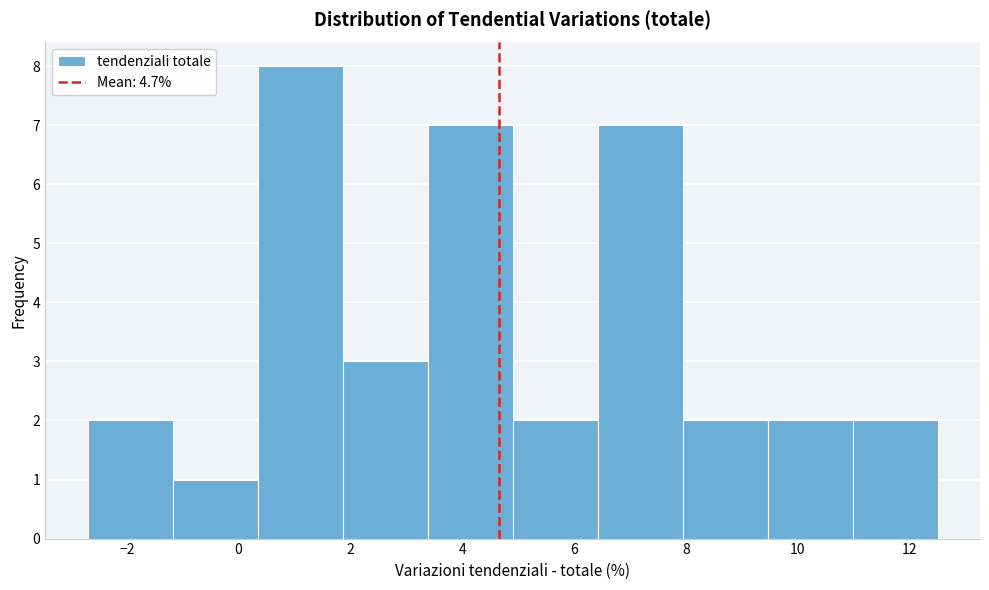

Over which range of the x-axis is the bar tallest?

0.34 to 1.86